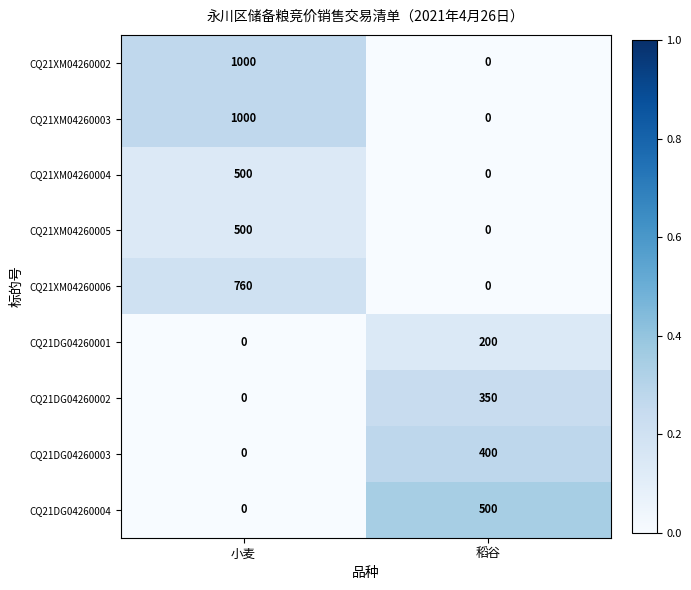

Which label corresponds to the largest value in the chart?

小麦